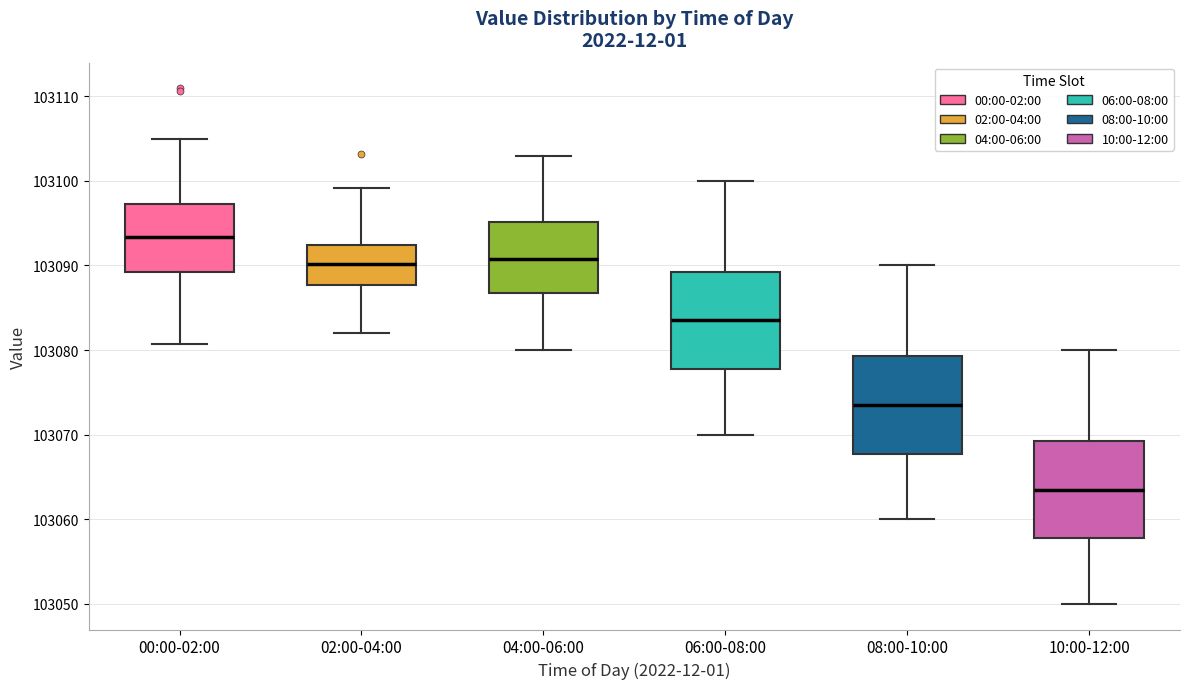

Where is the upper edge of the box for 06:00-08:00 on the y-axis? The values are not printed on the chart, so give them approximately, as read against the axis.

103089